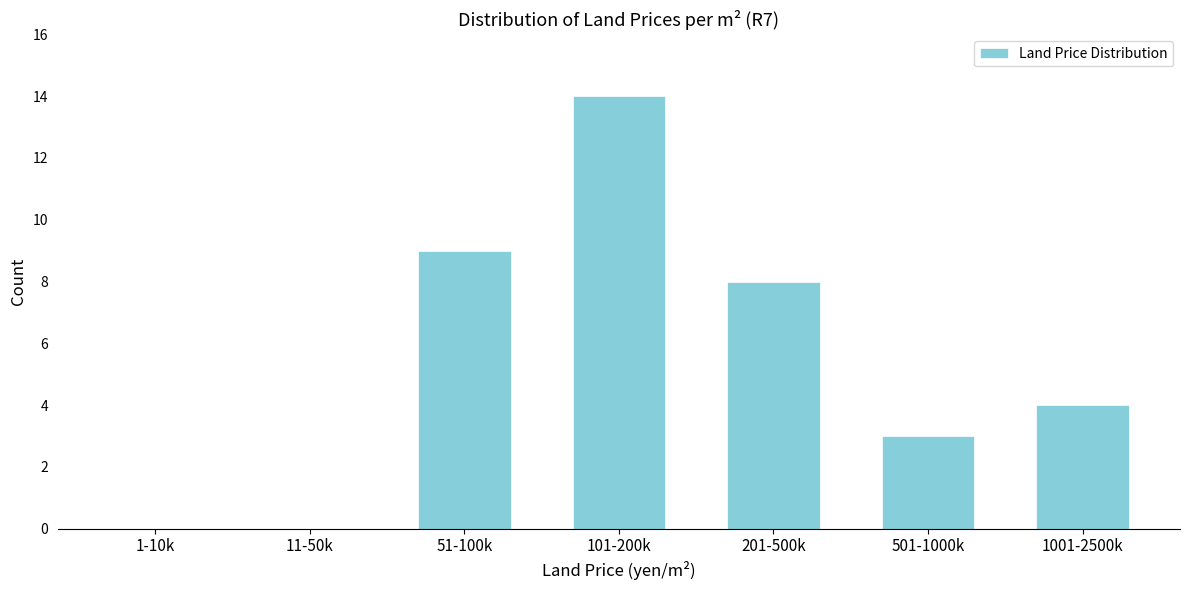

Reading left to right, list all the values displayed in this chart.

1-10k=0	11-50k=0	51-100k=9	101-200k=14	201-500k=8	501-1000k=3	1001-2500k=4